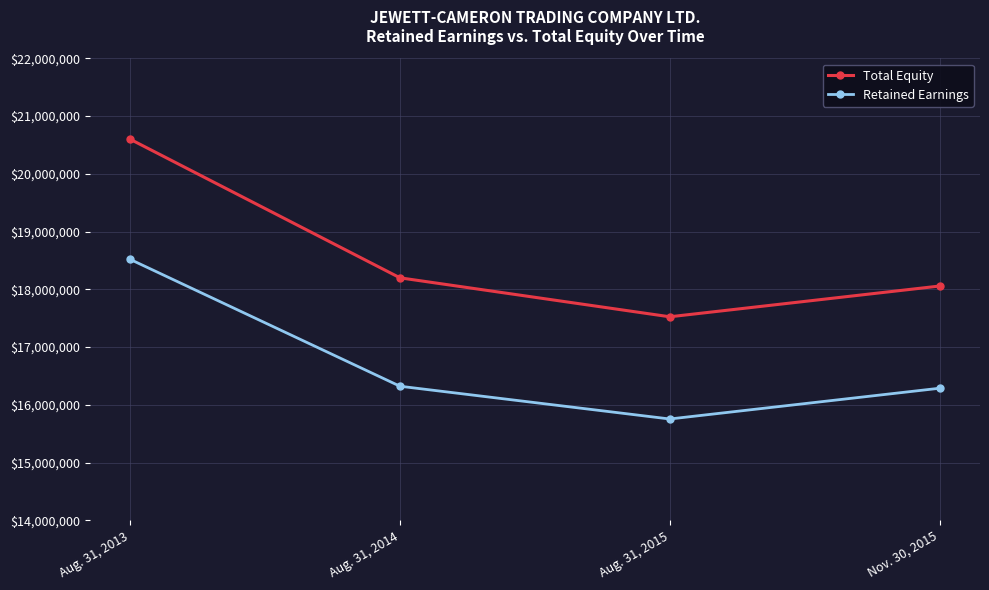

True or false: Total Equity has a value of 20598021 at Aug. 31, 2013.

True